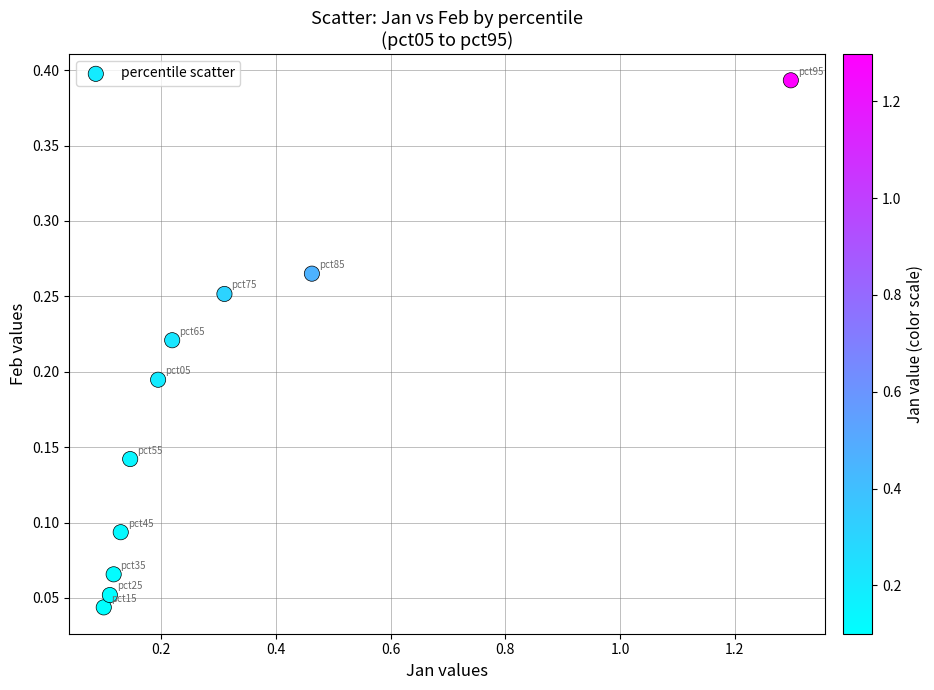

What is the range of X values (max minus min)?

1.2